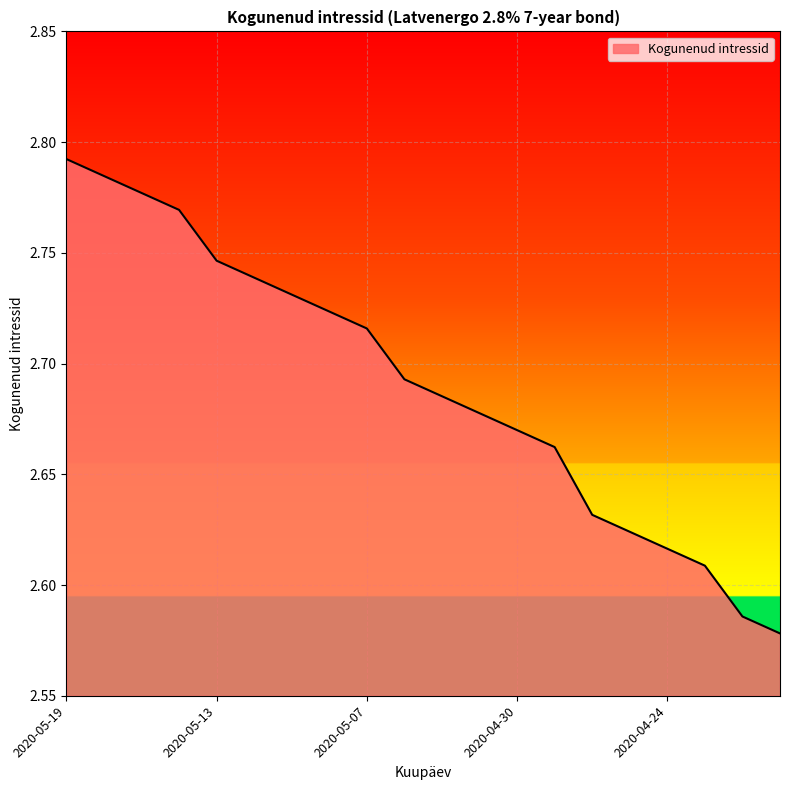

Which category has the highest value across all series?

2020-05-19